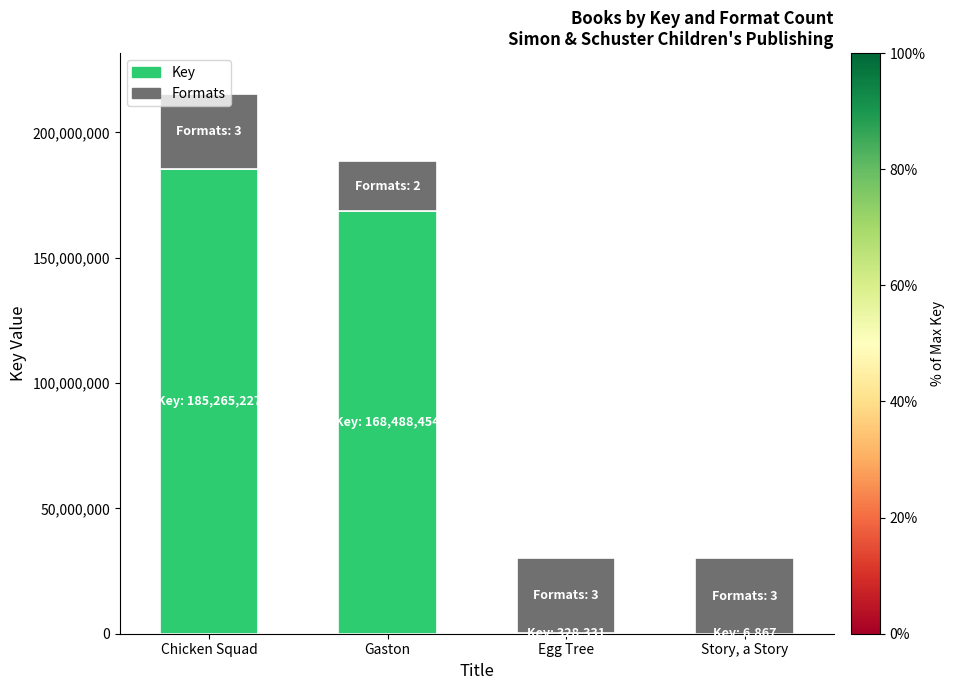

At which category is the sum across all series the highest?

Chicken Squad